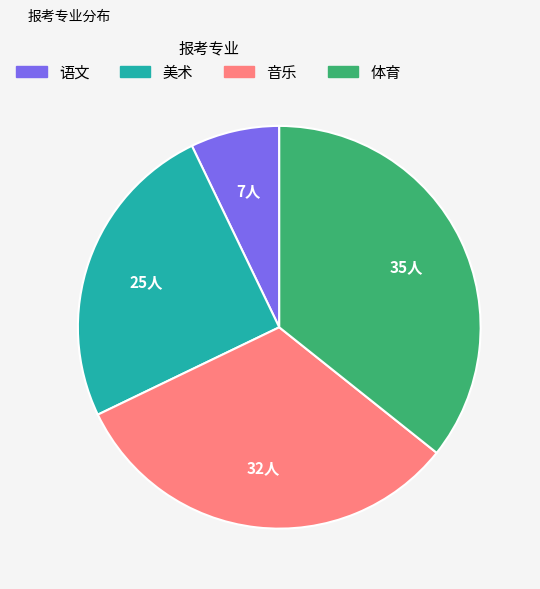

Do 体育 and 音乐 together represent more than half of the pie?

Yes